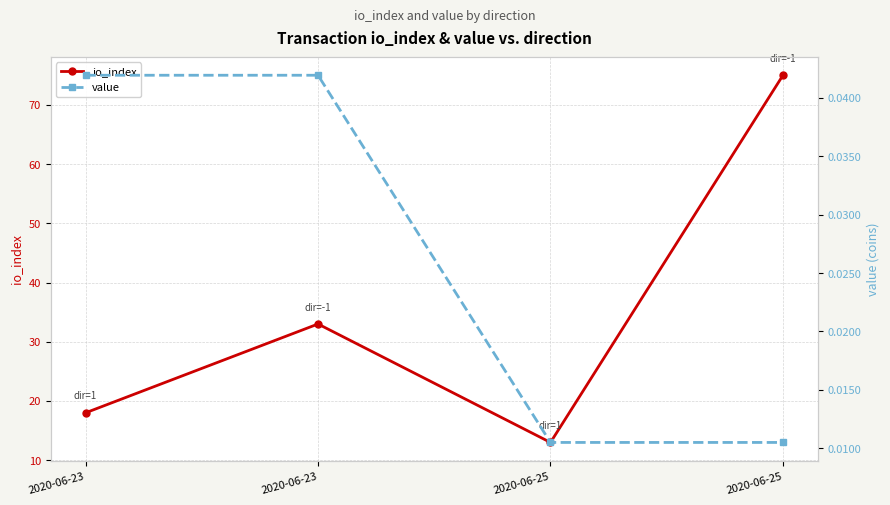

At which label does value reach its peak?

2020-06-23